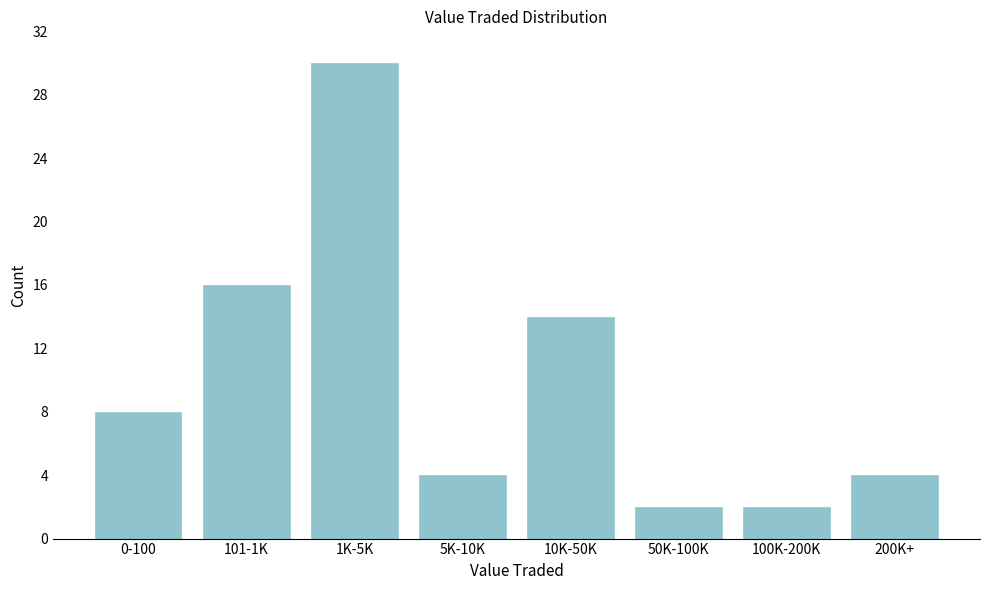

Reading right to left, list all the values displayed in this chart.

200K+=4	100K-200K=2	50K-100K=2	10K-50K=14	5K-10K=4	1K-5K=30	101-1K=16	0-100=8